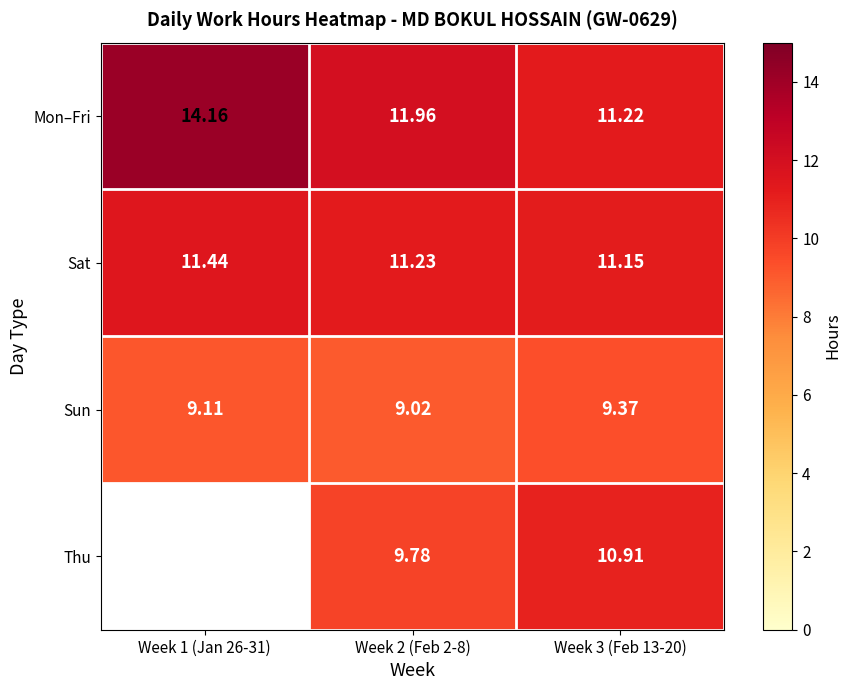

Count the Sat values in the range 11 to 12.

3